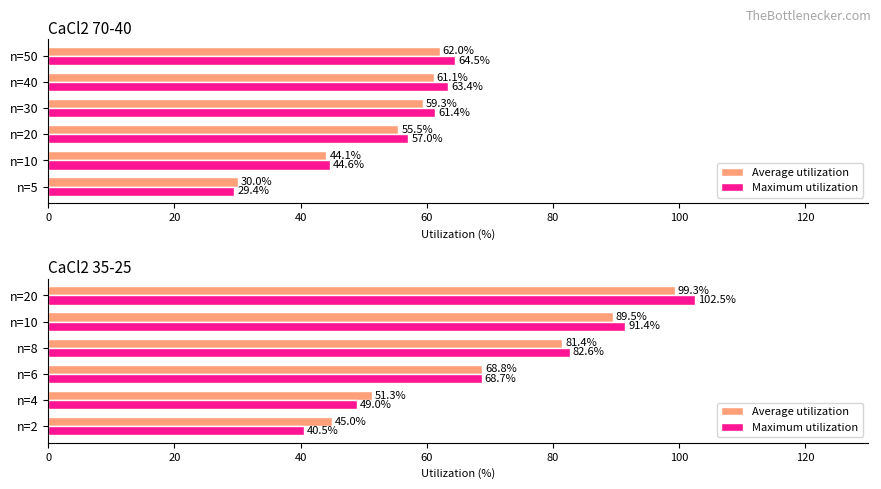

How many distinct data groups are displayed?

2